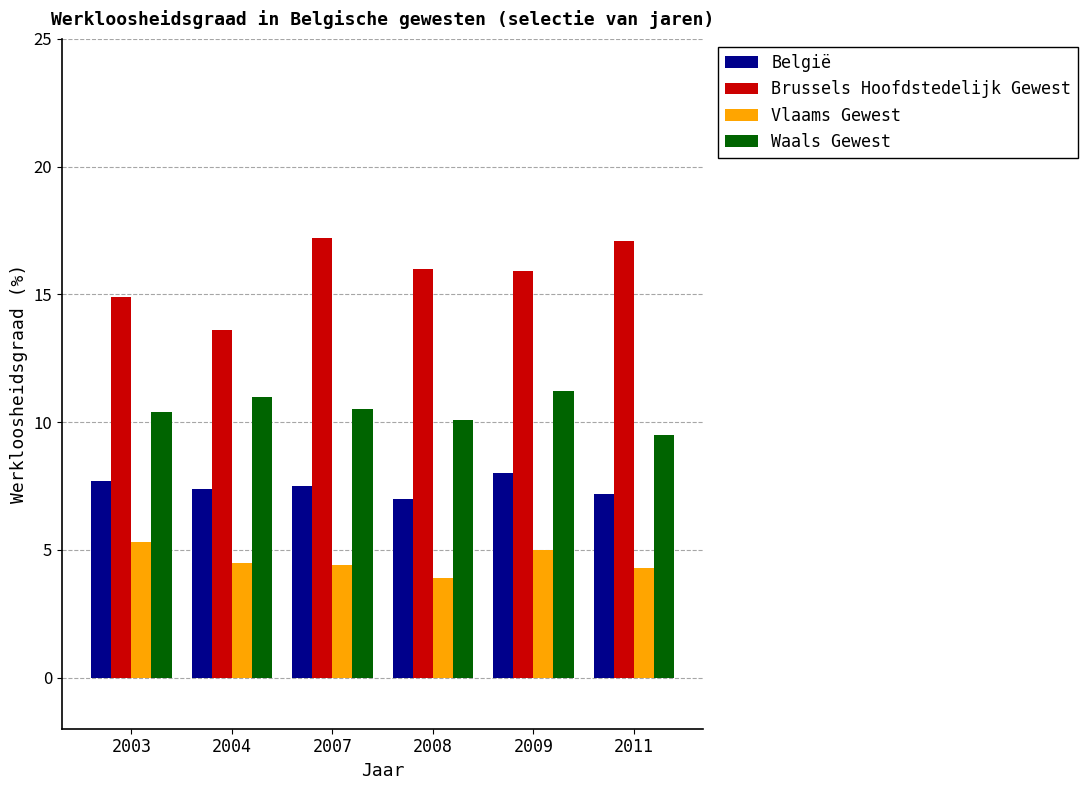

The value of Waals Gewest at 2009 is 11.2. True or false?

True